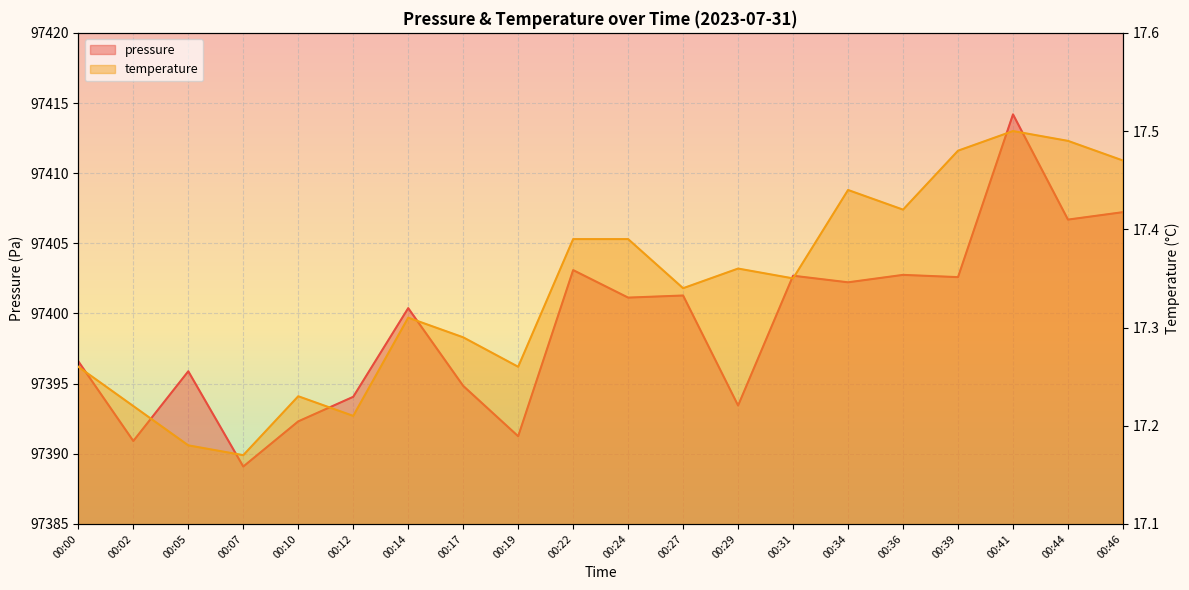

Where is the first local maximum for pressure?

00:05